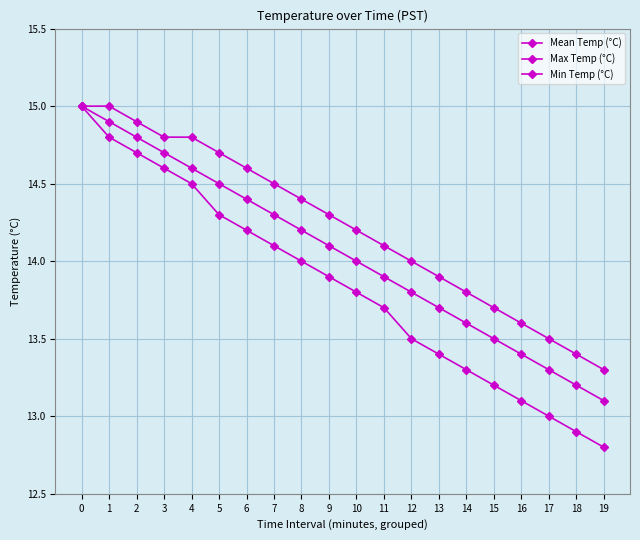

Rank the series at 8 from highest to lowest value.

Max Temp (°C), Mean Temp (°C), Min Temp (°C)